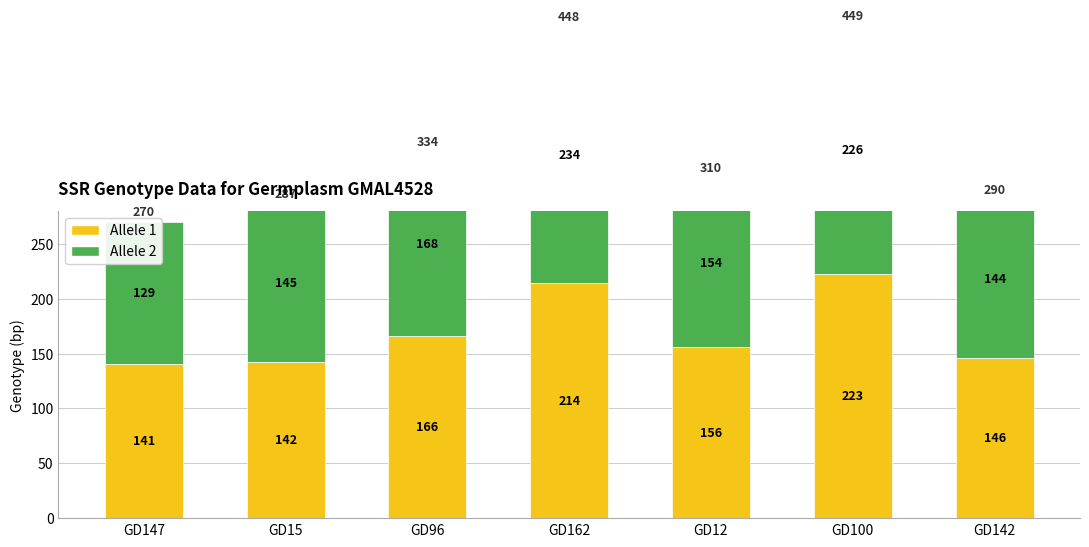

How many data points in Allele 2 are above 154?

3